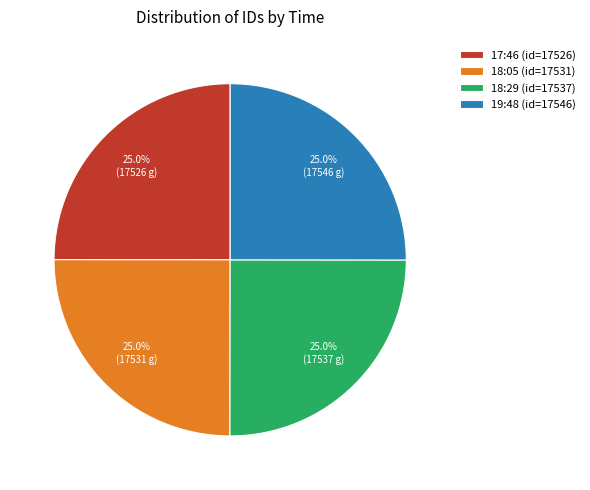

To the nearest percent, what is the combined percentage of 19:48 and 17:46?

50%